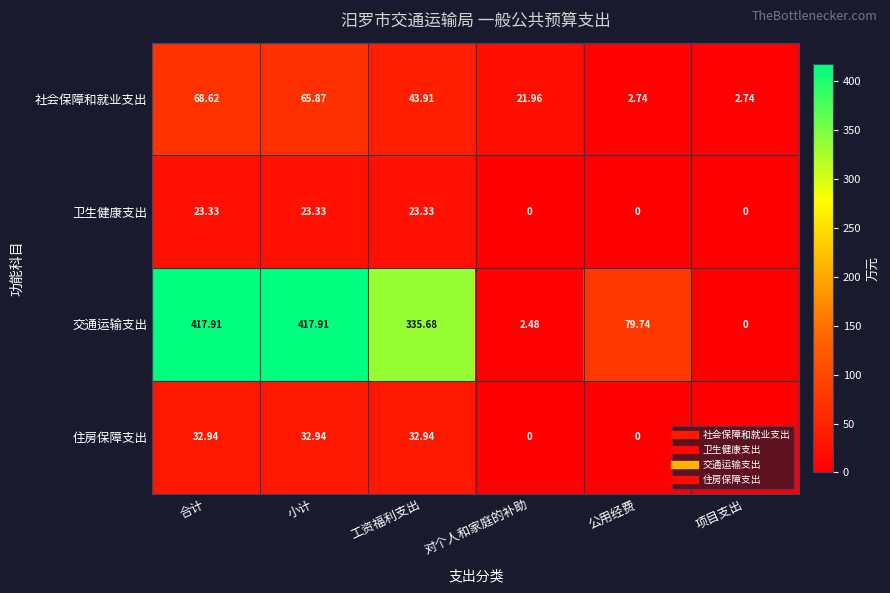

Which series has the largest total across all categories?

交通运输支出